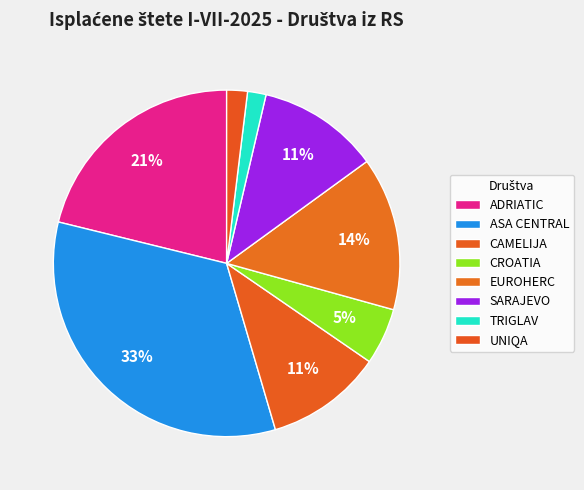

The SARAJEVO slice represents 5% of the pie. True or false?

False